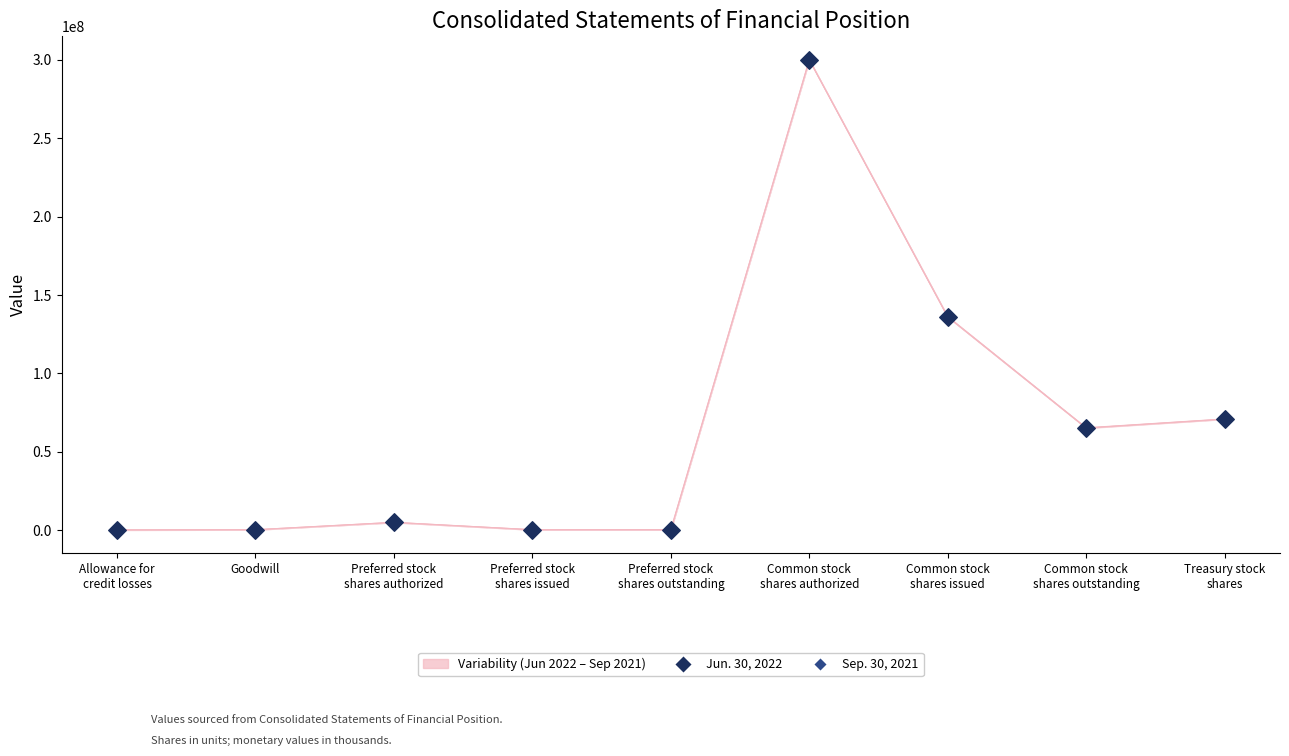

Which series has the widest spread of Y values?

Jun. 30, 2022